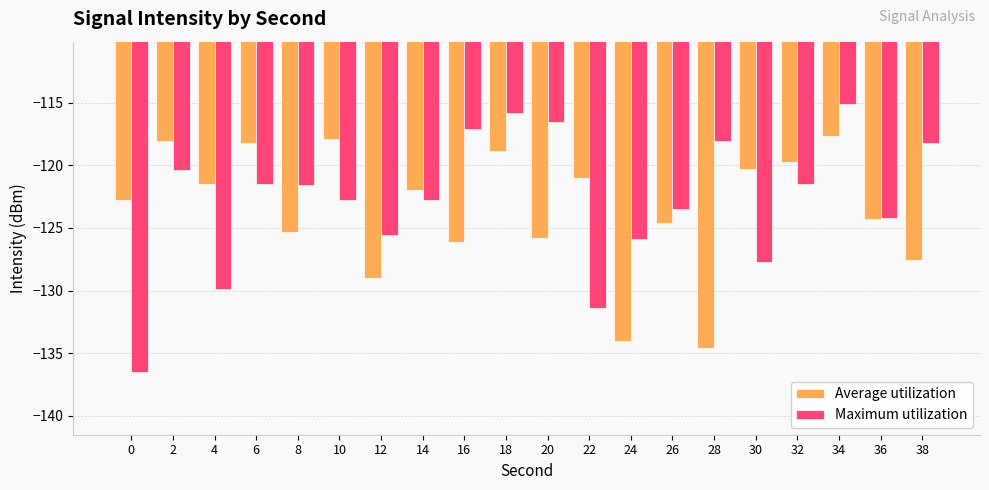

At which category does the chart reach its peak across all series?

34